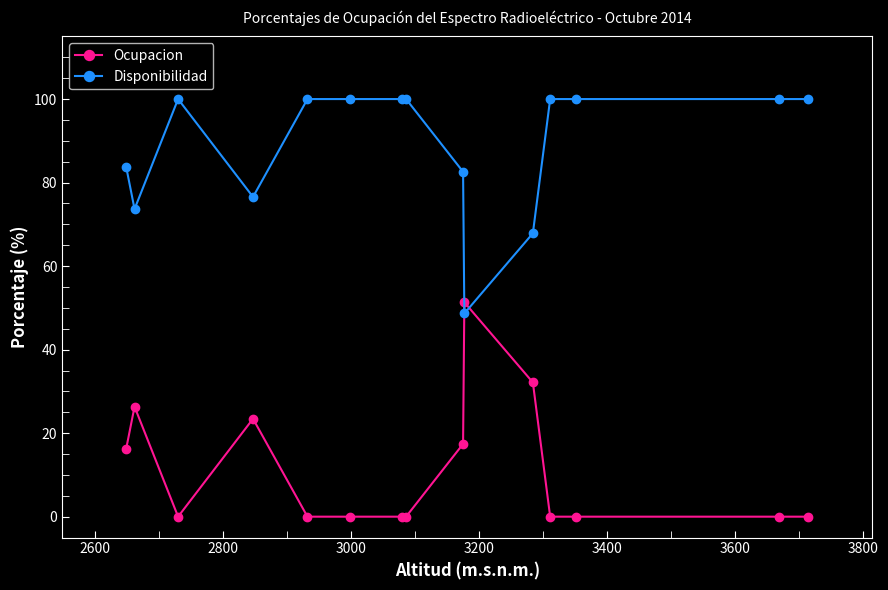

How many values in the Disponibilidad series are below 100?

6